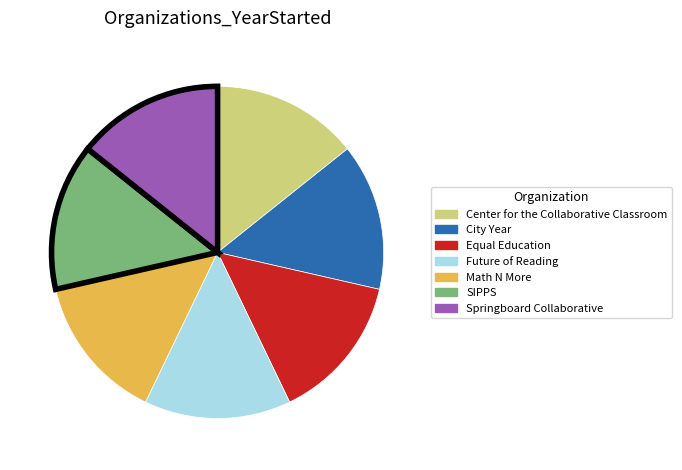

How many slices are in this pie chart?

7